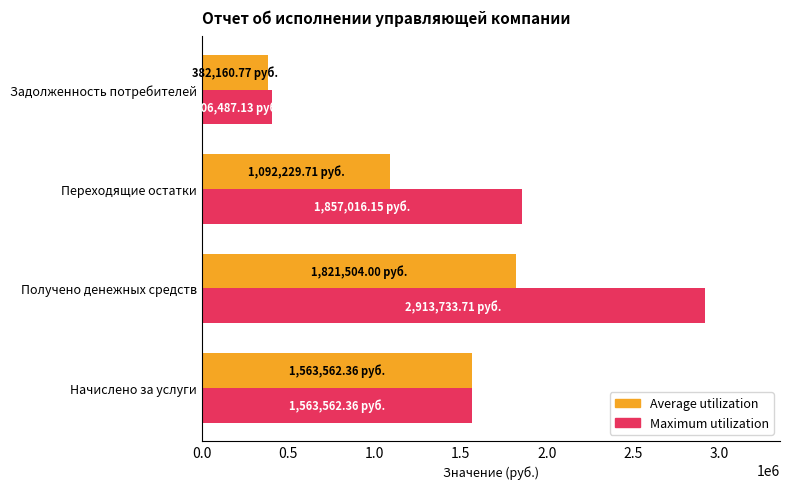

Where is Maximum utilization nearest to the value 1660110?

Начислено за услуги